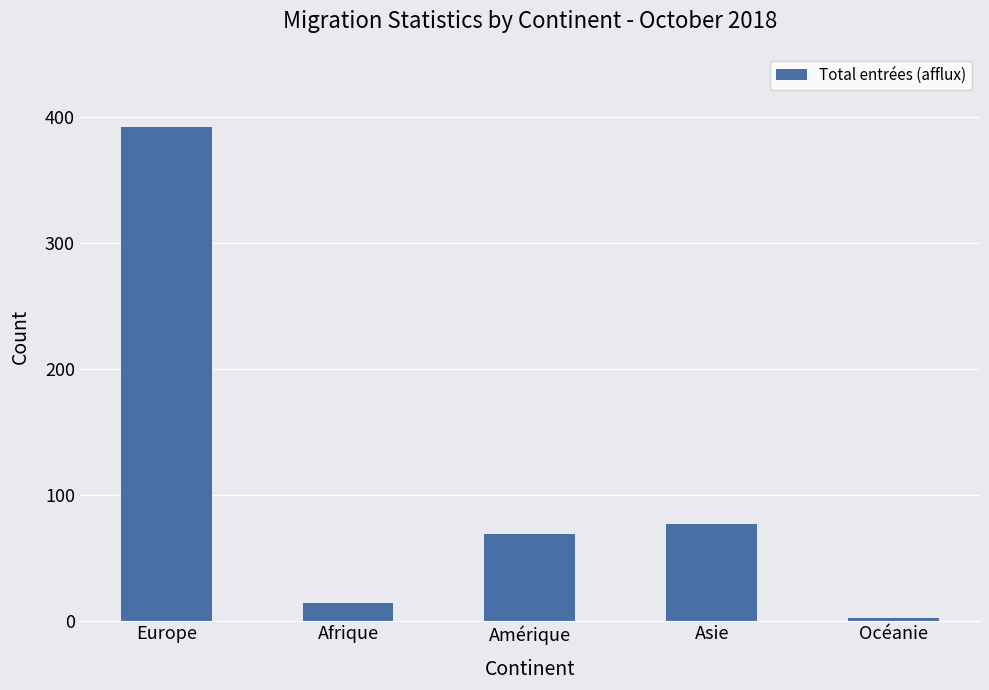

Rank the categories by value from highest to lowest.

Europe, Asie, Amérique, Afrique, Océanie